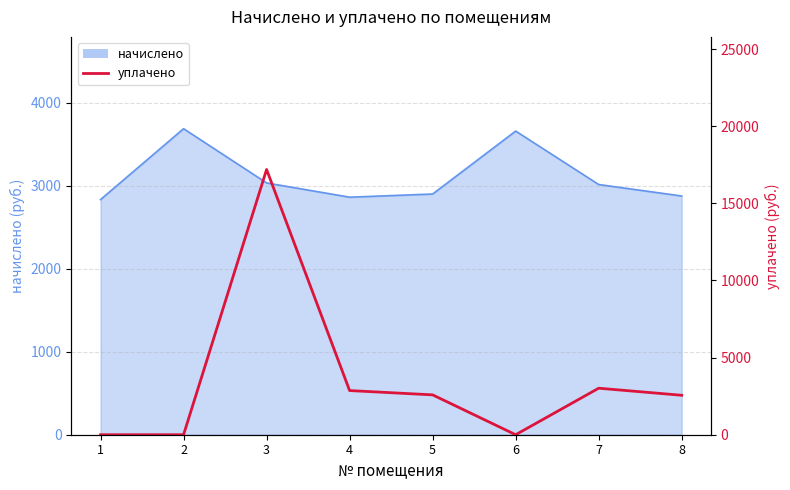

What is the sum of all values?

28207.5